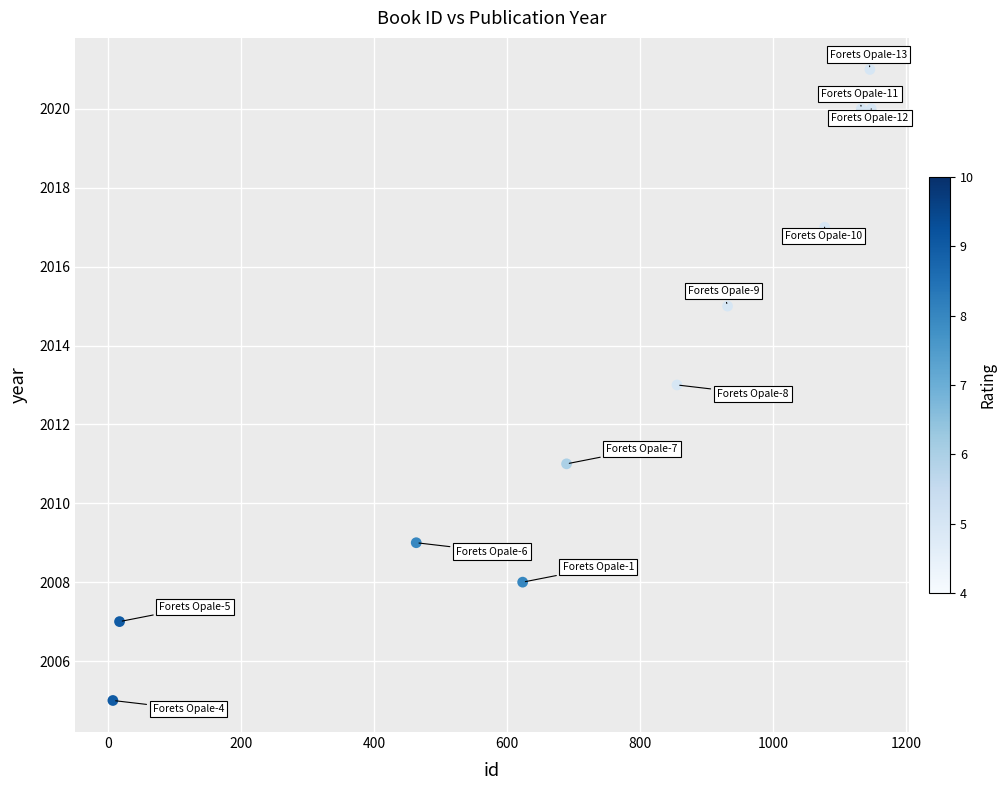

What is the range of X values (max minus min)?

1140